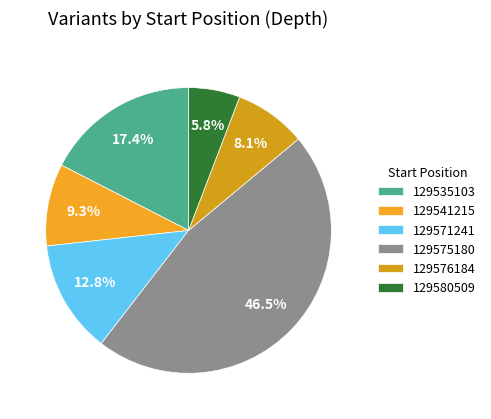

To the nearest percent, what is the difference between the largest and smallest slice percentages?

41%